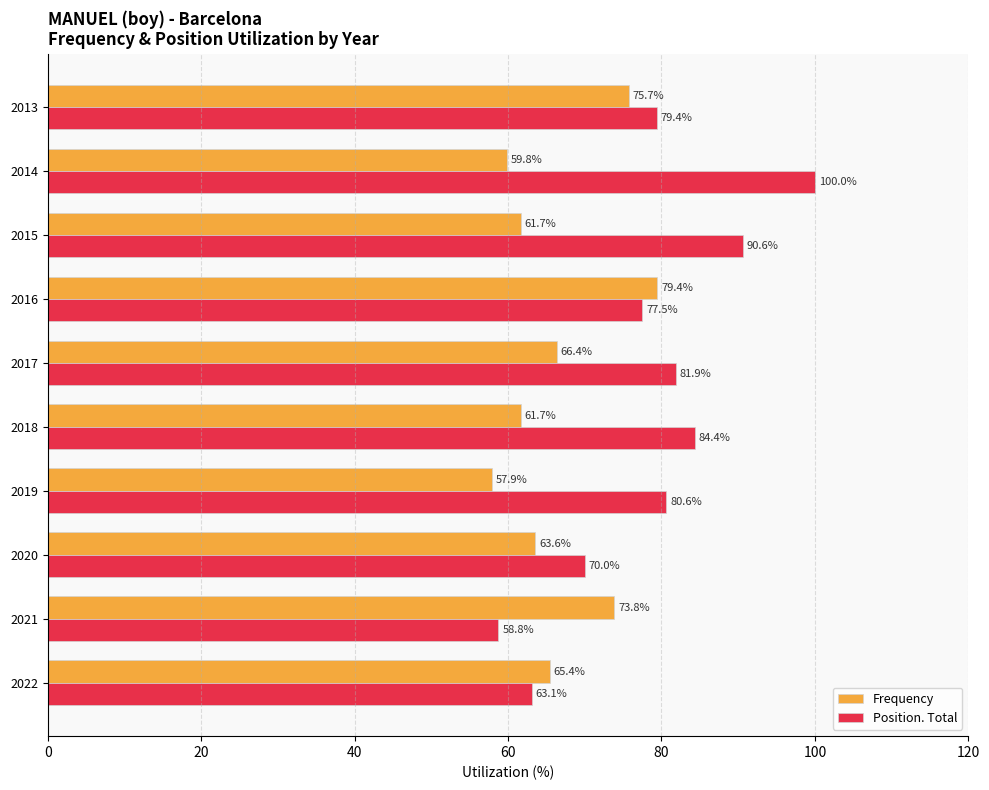

Which series has the largest total across all categories?

Position. Total